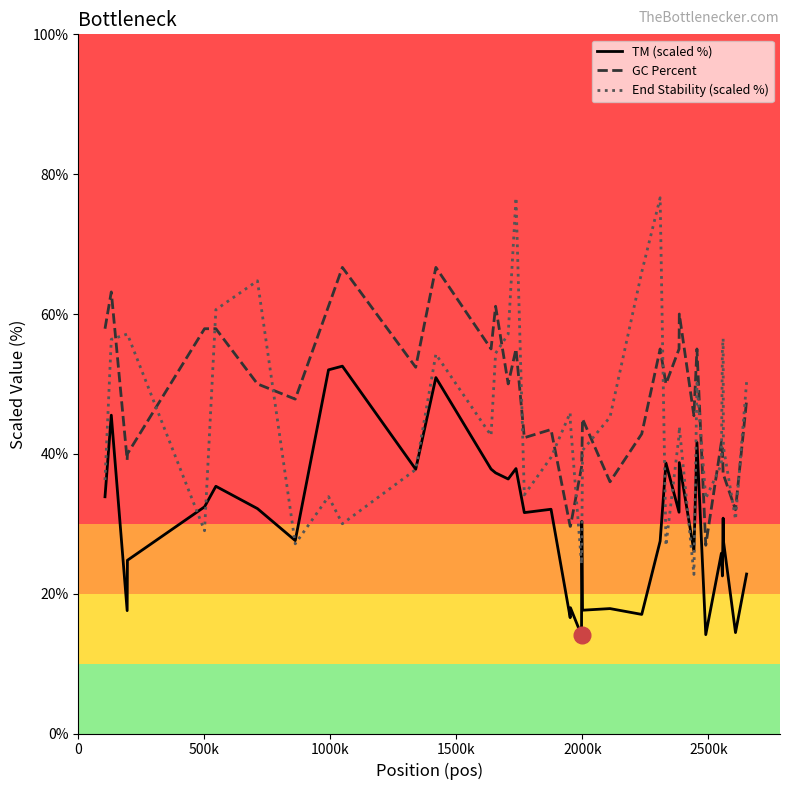

List the series in order of their overall mean, lowest first.

TM (scaled %), End Stability (scaled %), GC Percent